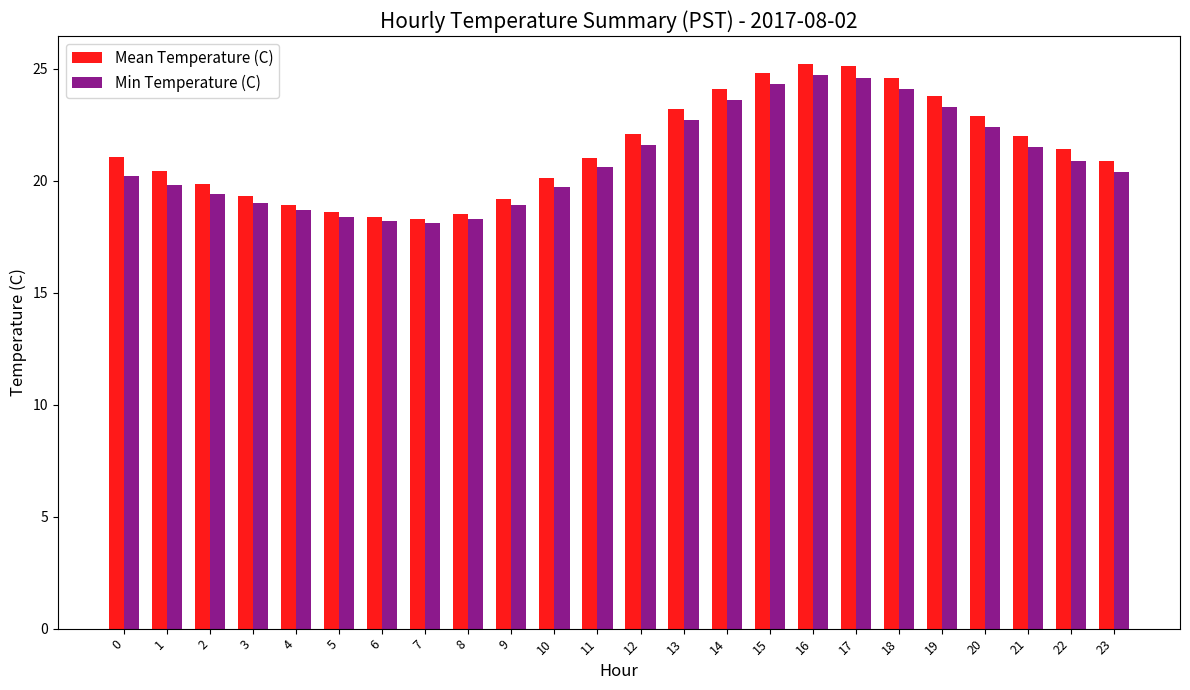

What is the maximum value shown in the chart?

25.2